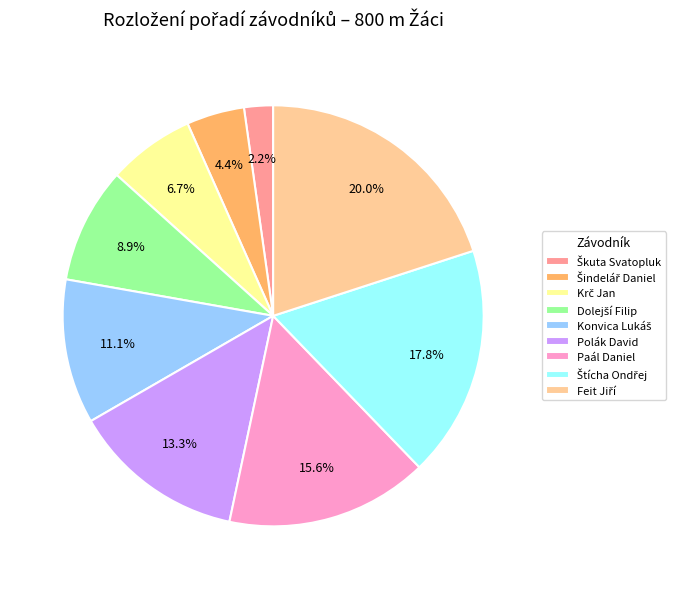

Does any single category account for the majority?

No